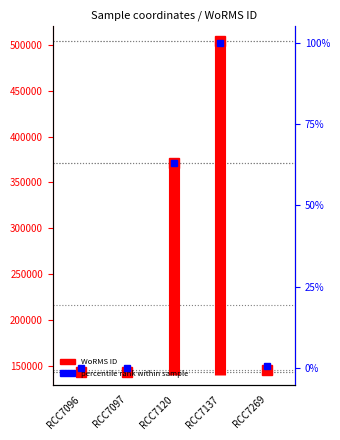

What is the average value?

32.7